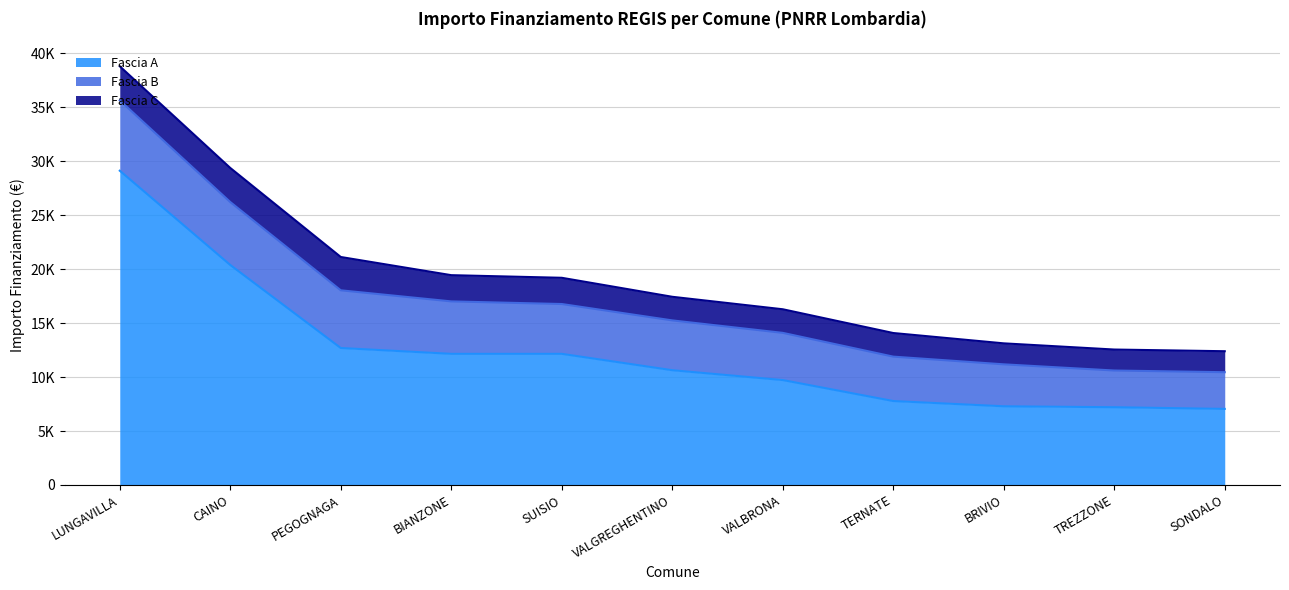

Between TREZZONE and SONDALO, which series saw the biggest shift?

Fascia A (line)